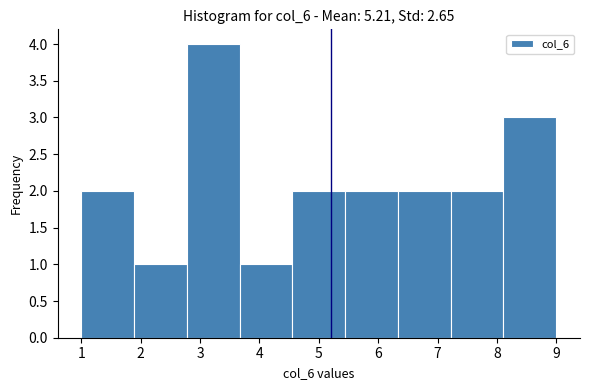

Reading left to right, list every bar in this chart as the range it spans on the x-axis followed by its height. Neither the bar edges nor the heights are printed on the chart, so give them approximately, as read against the axes.

1.0 to 1.9: 2
1.9 to 2.8: 1
2.8 to 3.7: 4
3.7 to 4.6: 1
4.6 to 5.4: 2
5.4 to 6.3: 2
6.3 to 7.2: 2
7.2 to 8.1: 2
8.1 to 9.0: 3